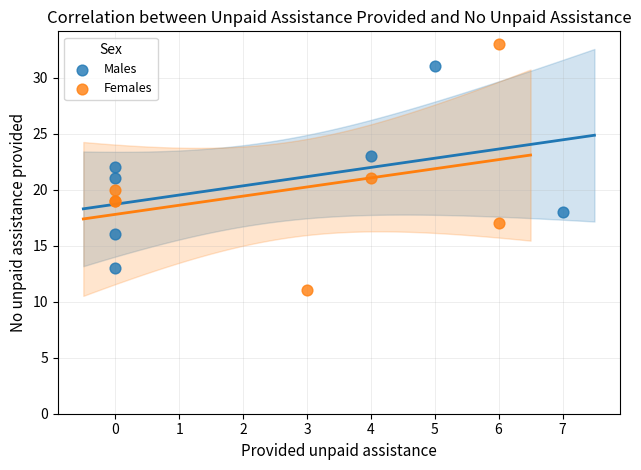

Which series has the largest Y range (max minus min)?

Females